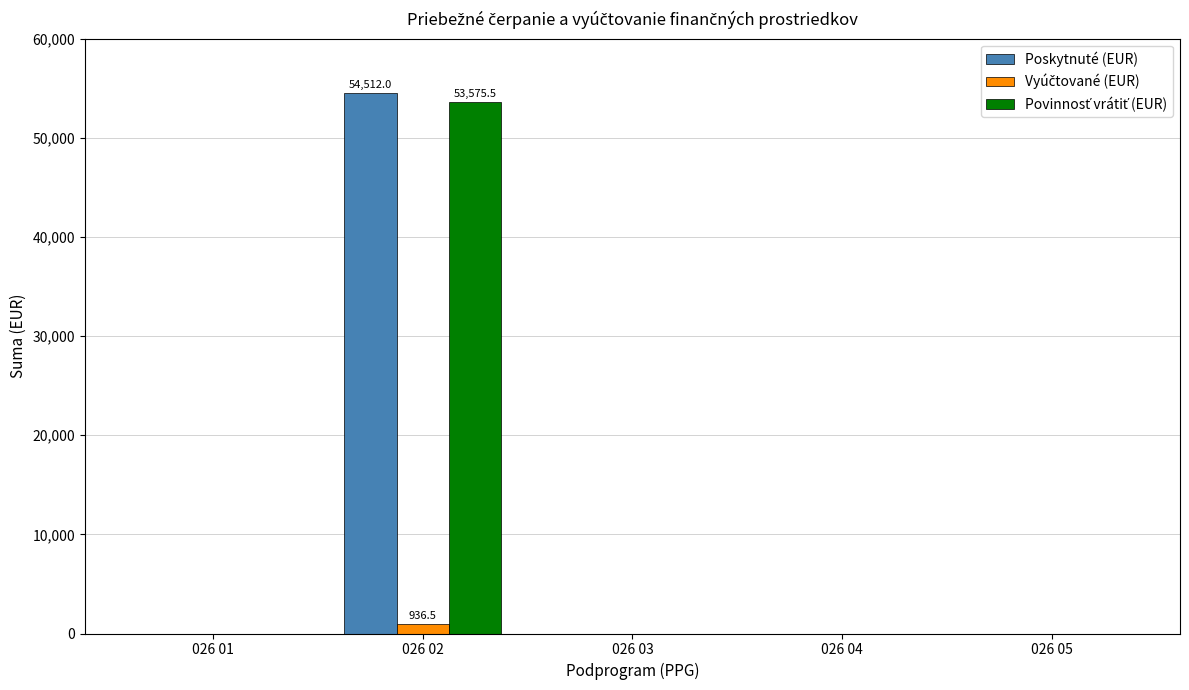

At which label does Poskytnuté (EUR) reach its peak?

026 02